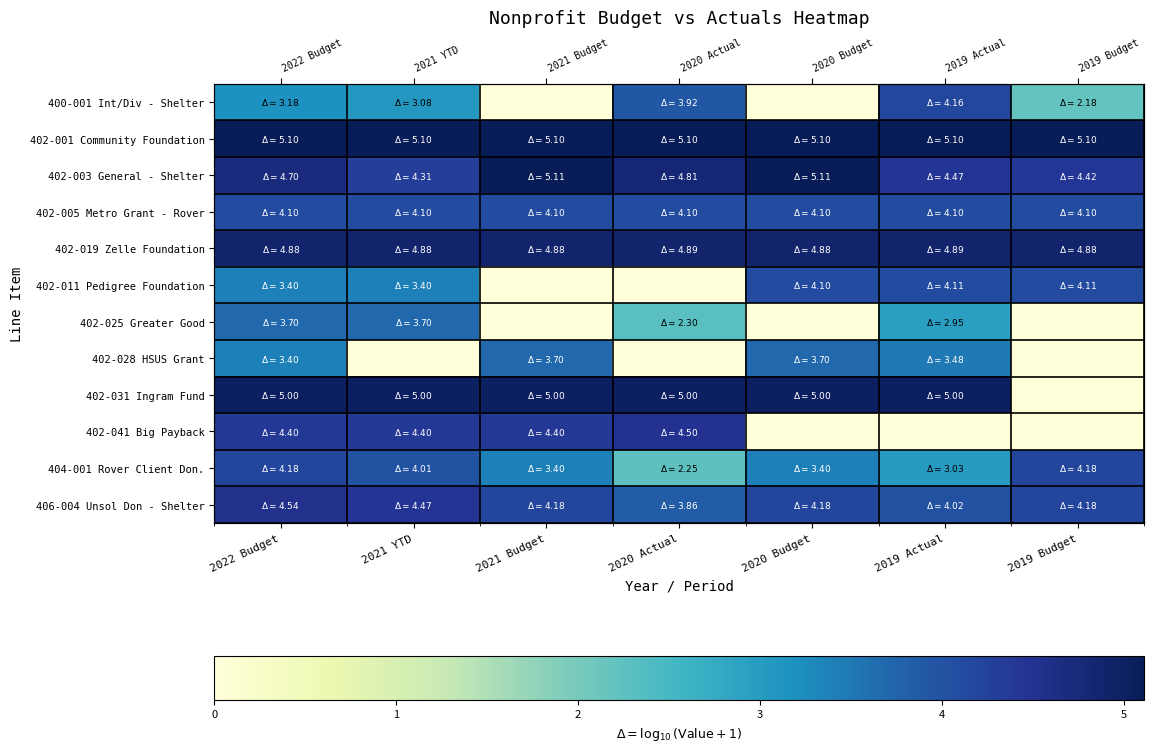

At which label is 402-001 Community Foundation closest to 5?

2022 Budget